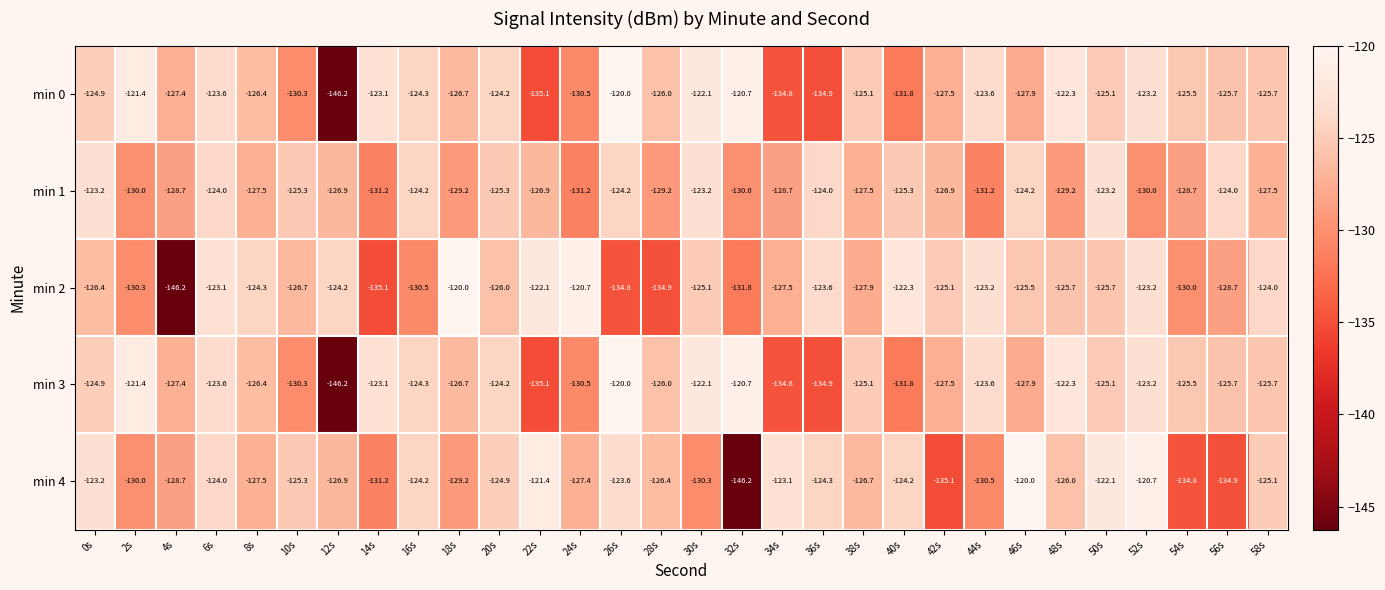

What is the difference between the highest and lowest values at 38s?

2.8